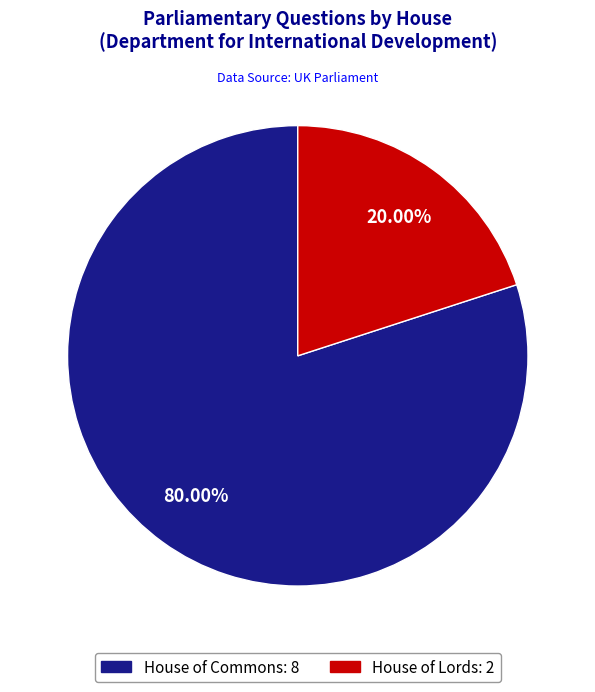

The House of Lords slice represents 29% of the pie. True or false?

False